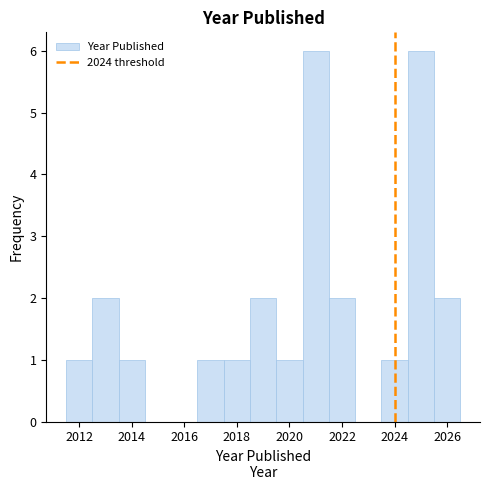

Reading left to right, list every bar in this chart as the range it spans on the x-axis followed by its height. Neither the bar edges nor the heights are printed on the chart, so give them approximately, as read against the axes.

2011.5 to 2012.5: 1
2012.5 to 2013.5: 2
2013.5 to 2014.5: 1
2014.5 to 2015.5: 0
2015.5 to 2016.5: 0
2016.5 to 2017.5: 1
2017.5 to 2018.5: 1
2018.5 to 2019.5: 2
2019.5 to 2020.5: 1
2020.5 to 2021.5: 6
2021.5 to 2022.5: 2
2022.5 to 2023.5: 0
2023.5 to 2024.5: 1
2024.5 to 2025.5: 6
2025.5 to 2026.5: 2